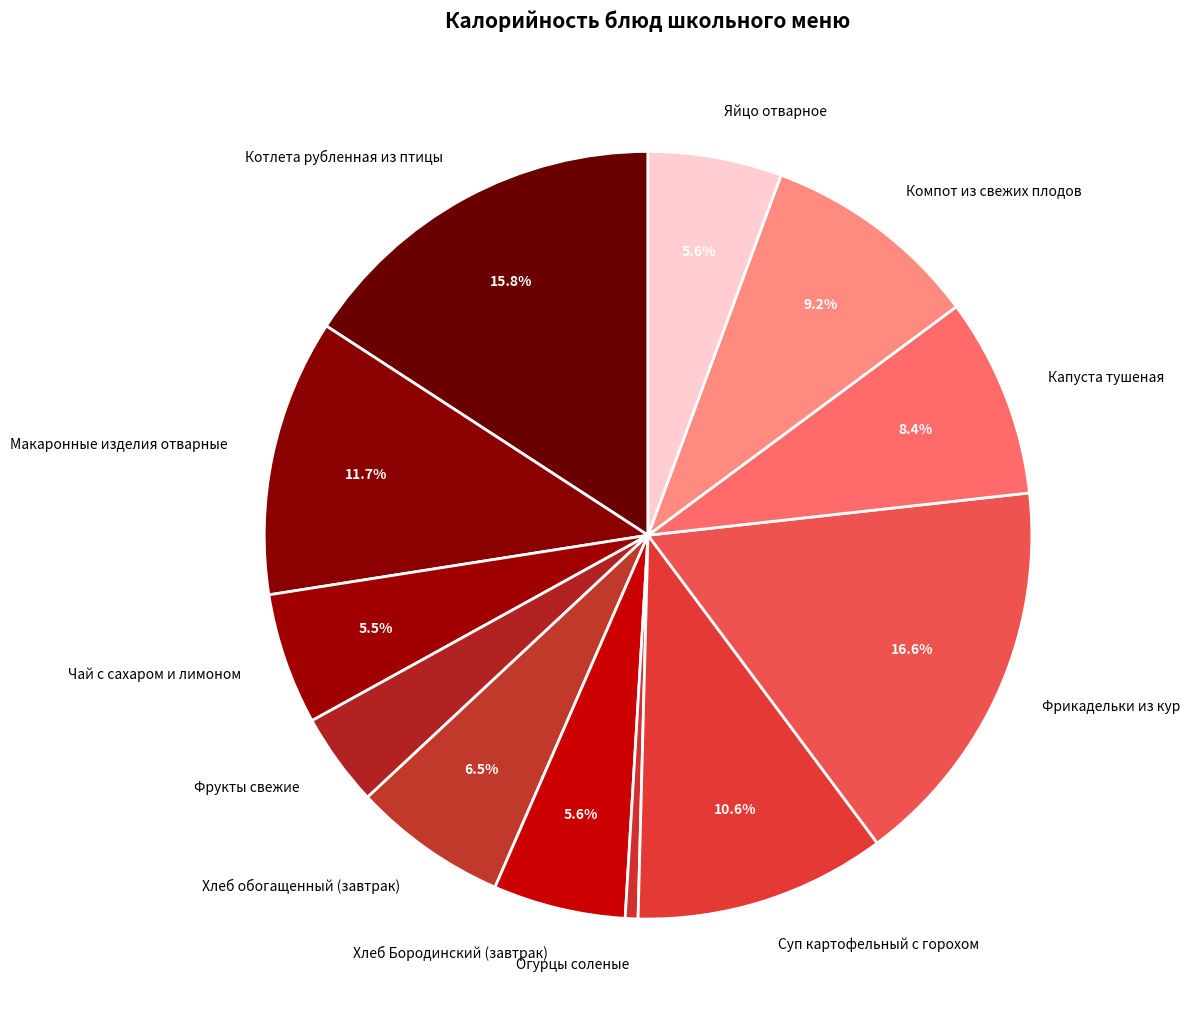

To the nearest percent, what is the difference between the Суп картофельный с горохом and Хлеб Бородинский (завтрак) slice percentages?

5%